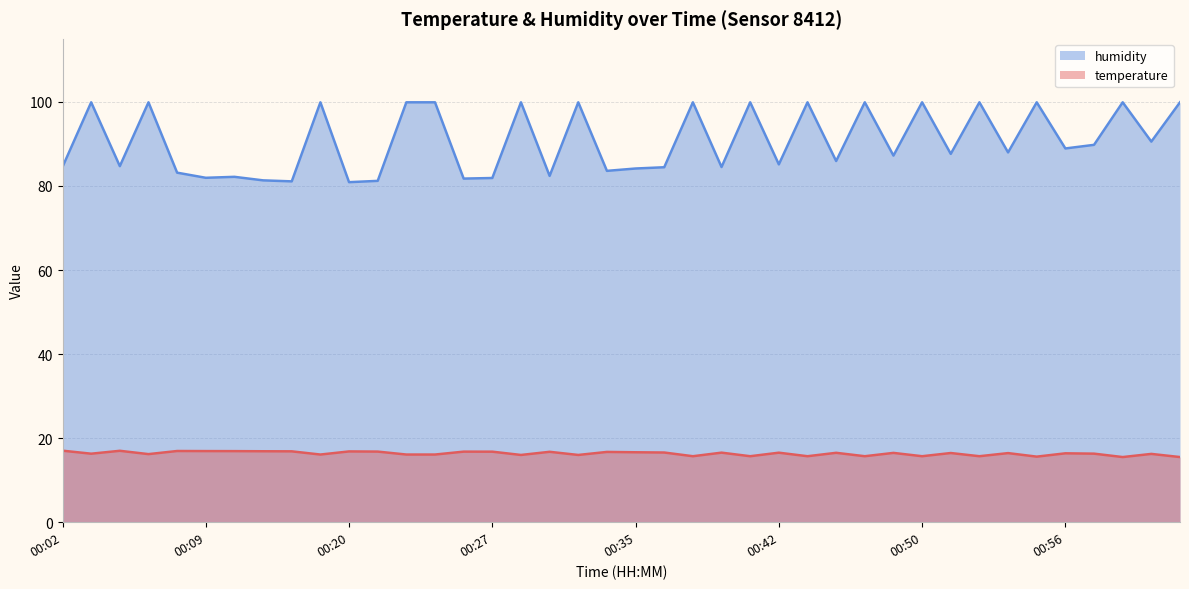

Does the chart have visible grid lines?

Yes